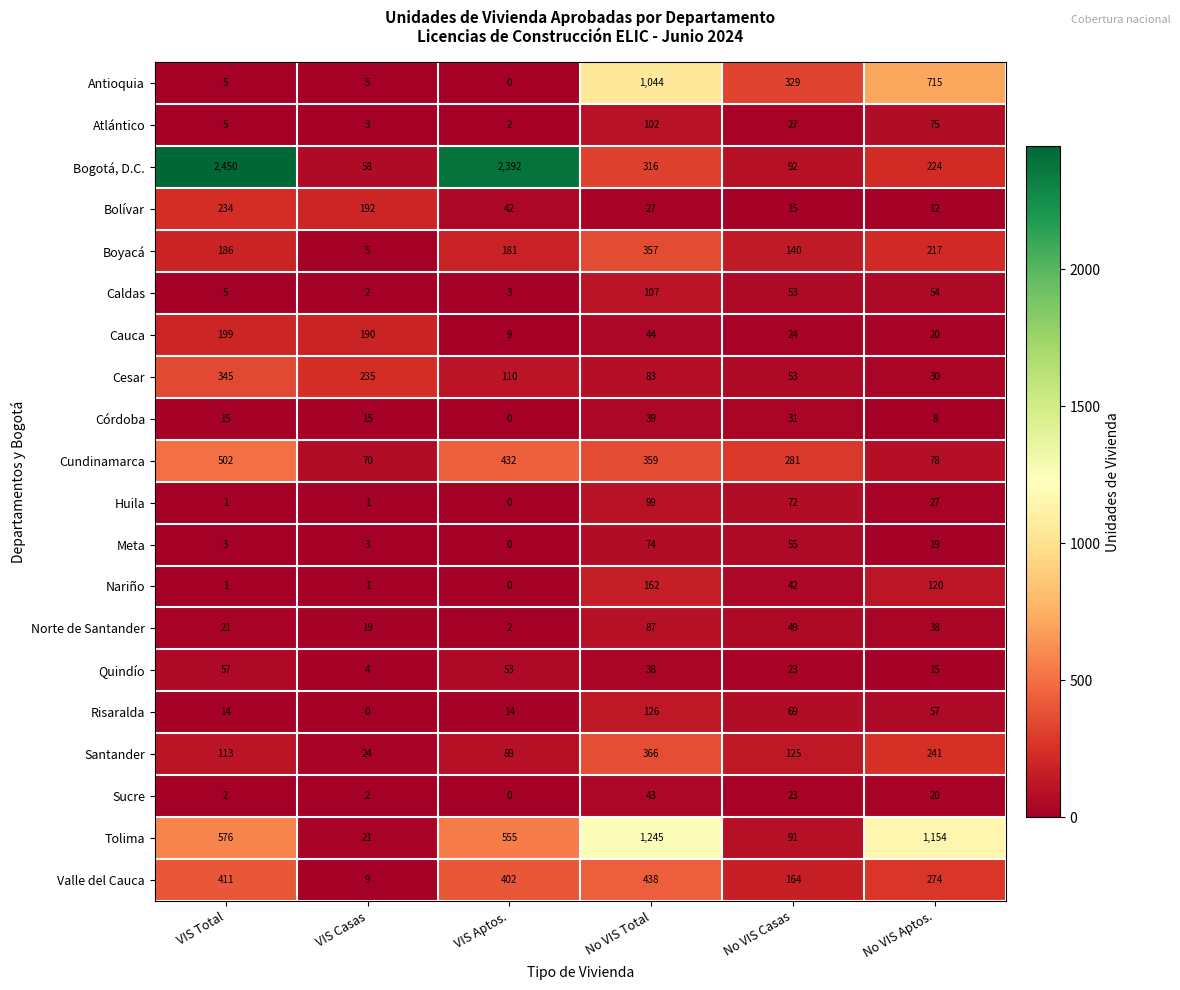

What is the total value across all series at No VIS Casas?

1758